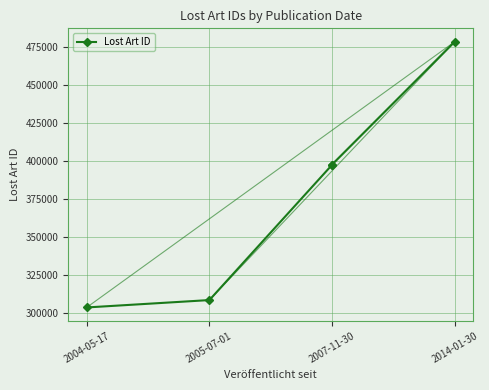

The chart shows a value of 503984 at 2004-05-17. True or false?

False